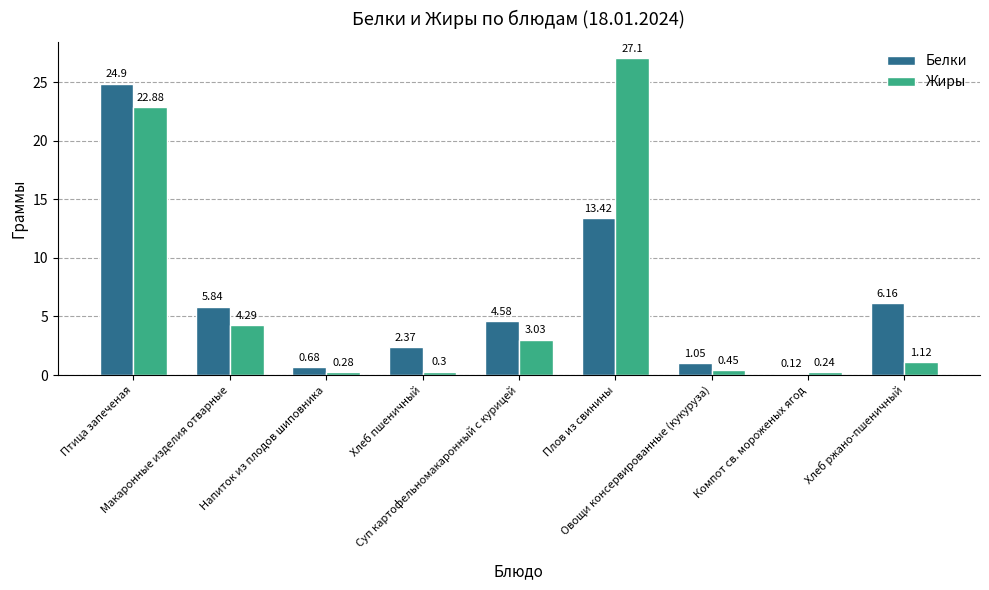

List the series in order of their overall mean, lowest first.

Белки, Жиры